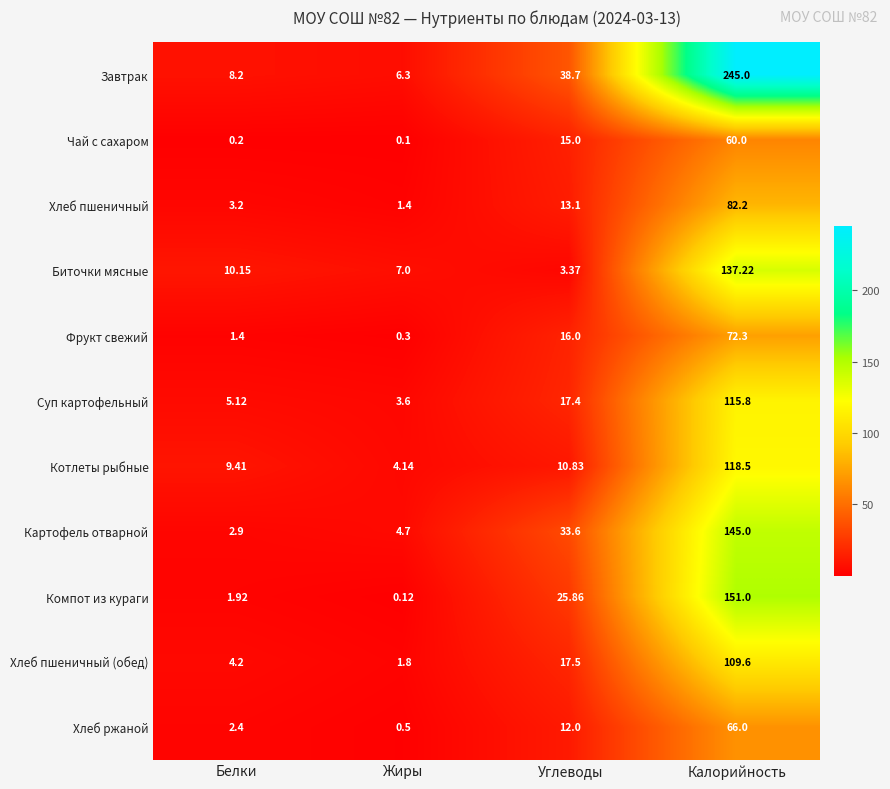

At how many categories does at least one series exceed 211?

1